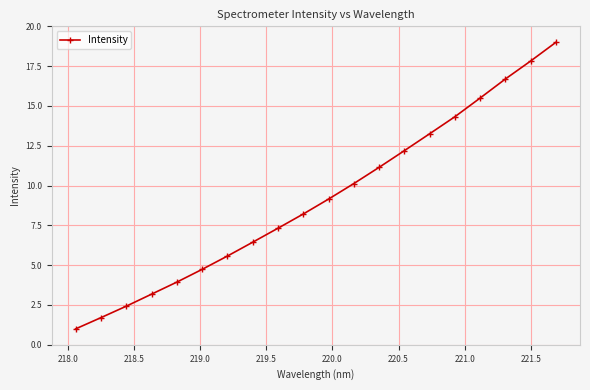

Reading left to right, extract all data points from this chart.

1.0	1.7	2.4	3.2	3.9	4.7	5.6	6.4	7.3	8.2	9.2	10.1	11.1	12.2	13.3	14.3	15.5	16.7	17.8	19.0